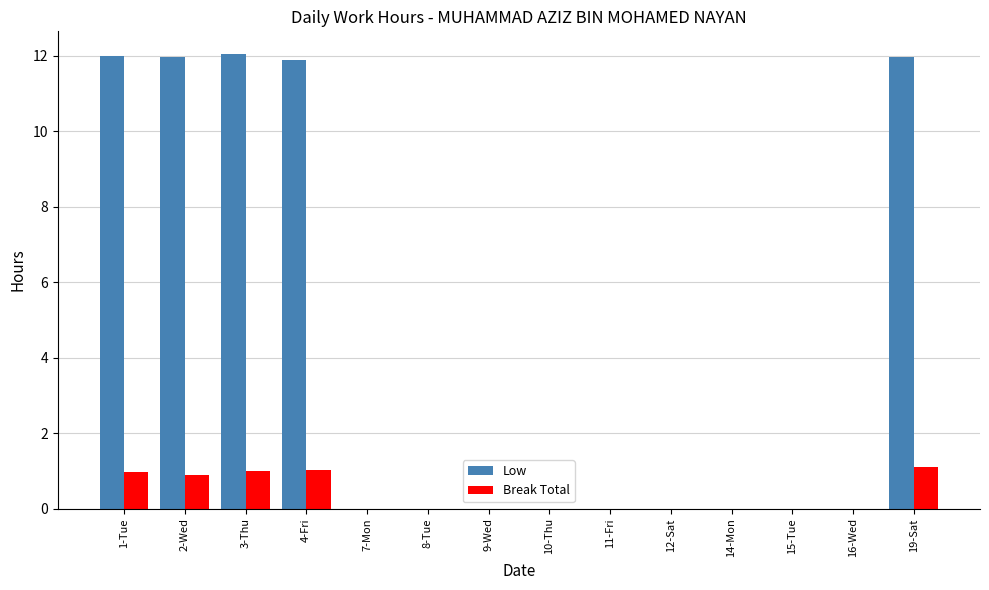

What is the sum of the Low values at 11-Fri and 4-Fri?

11.9